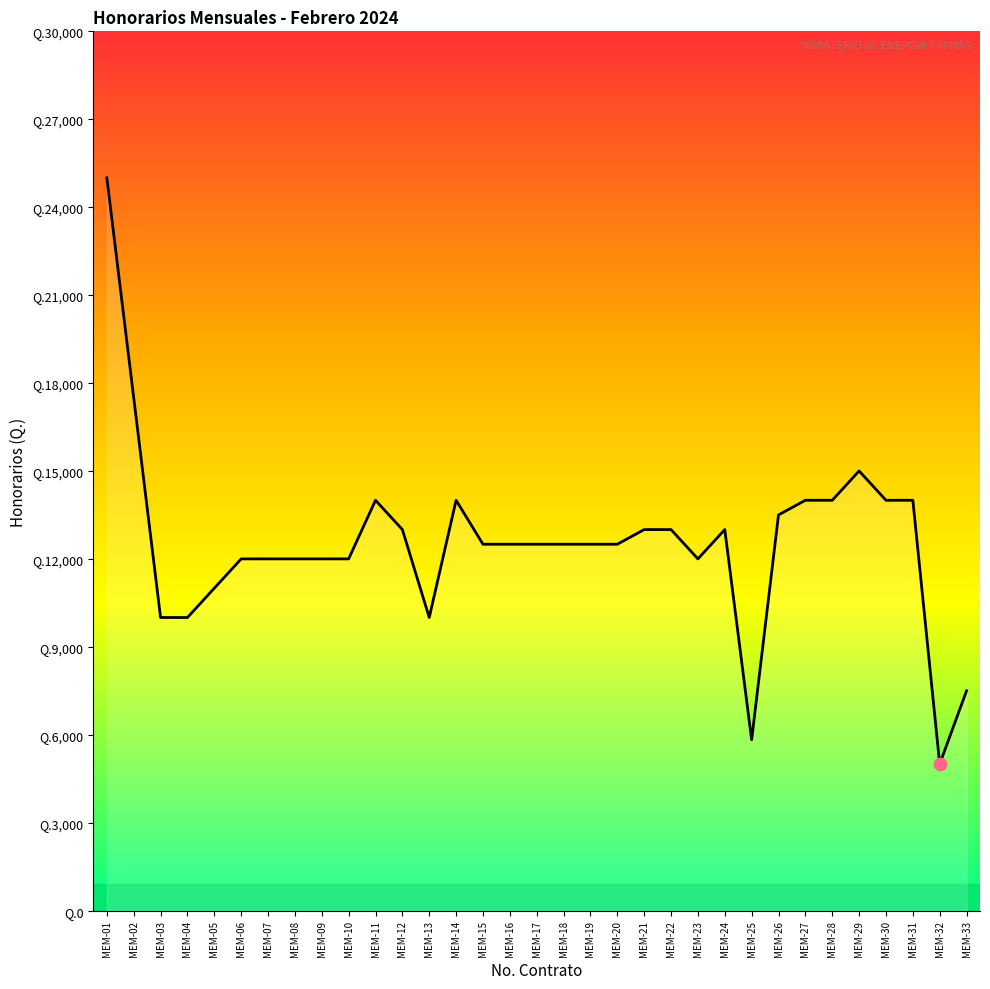

Which has a higher value, MEM-03 or MEM-33?

MEM-03